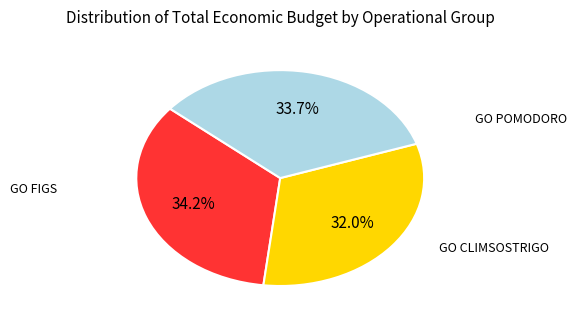

Is there a majority slice in this chart?

No